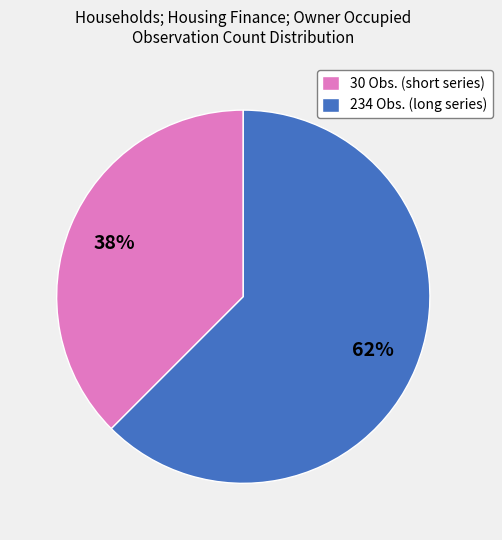

How many slices are in this pie chart?

2